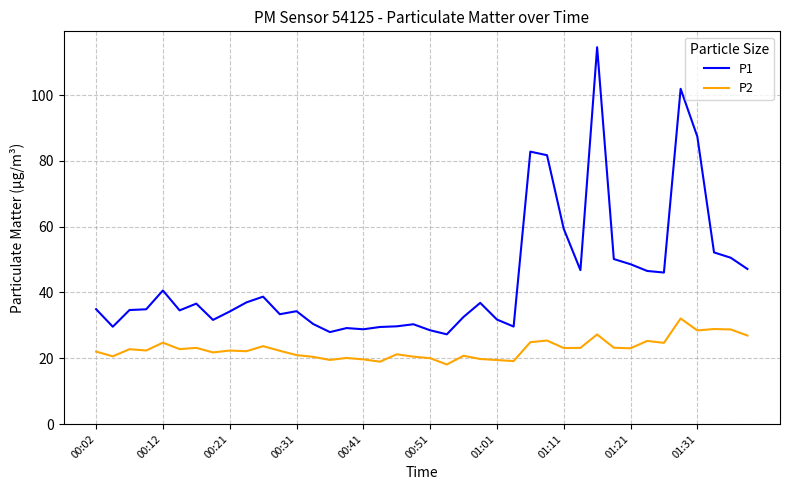

True or false: P2 and P1 intersect in this chart.

False